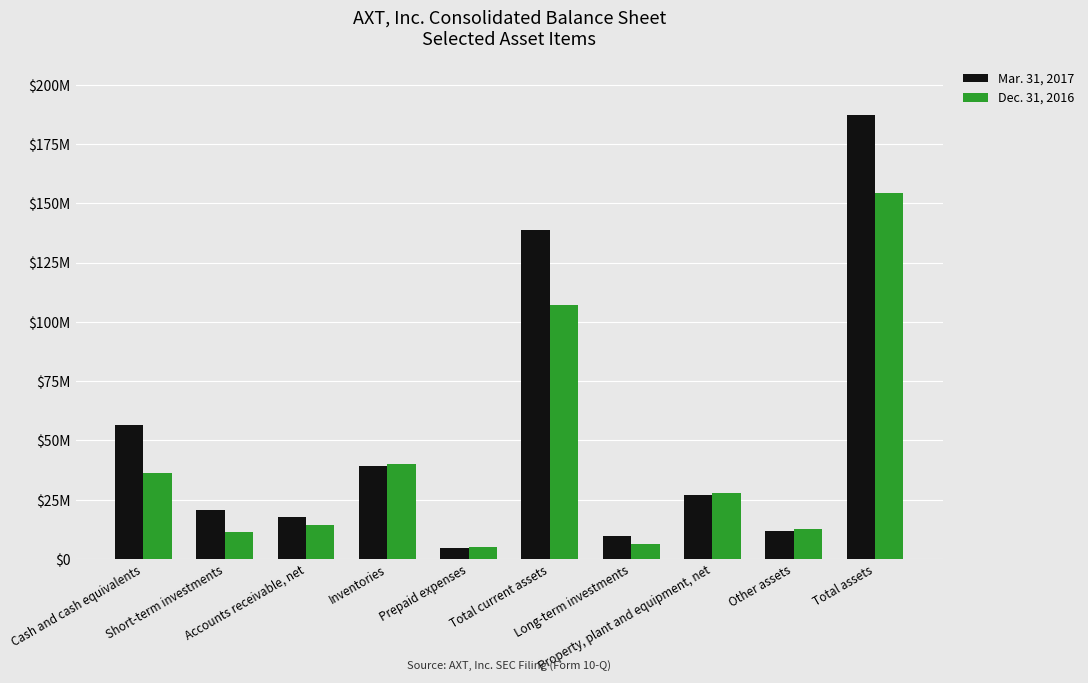

What is the difference between the maximum and minimum values in the Mar. 31, 2017 series?

182754000